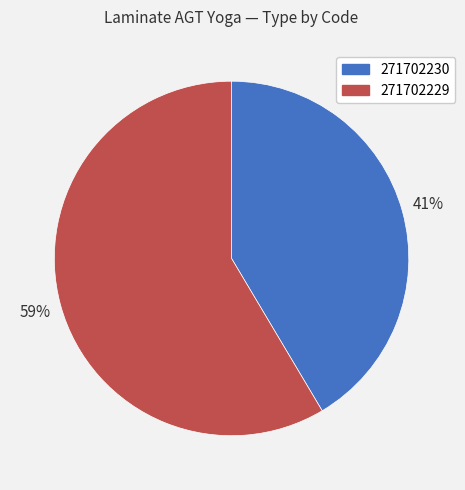

How many segments does this pie chart have?

2